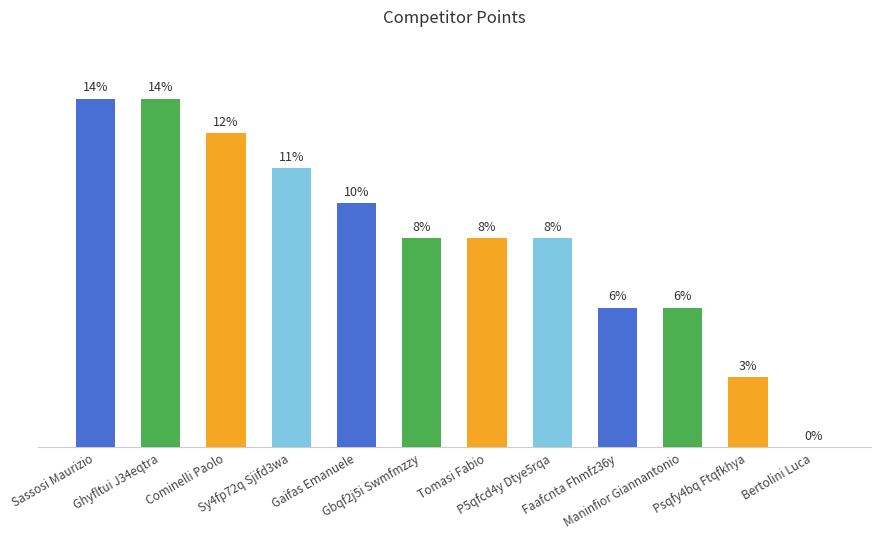

Reading left to right, transcribe all the data shown in this chart.

10	10	9	8	7	6	6	6	4	4	2	0